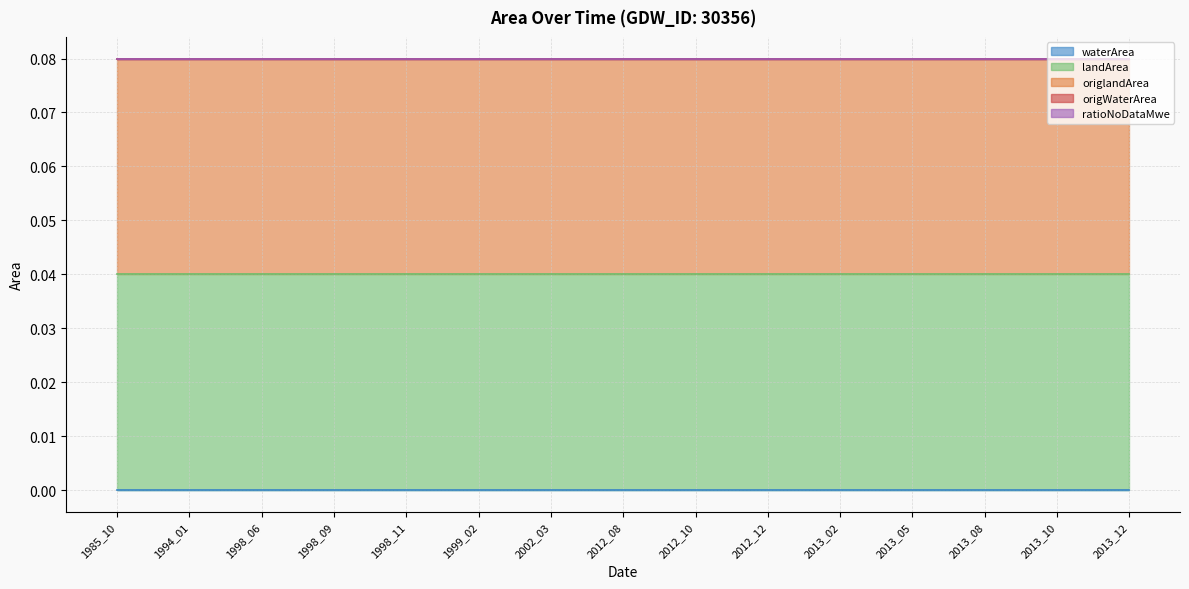

True or false: landArea has a value of 0.0 at 2013_12.

False